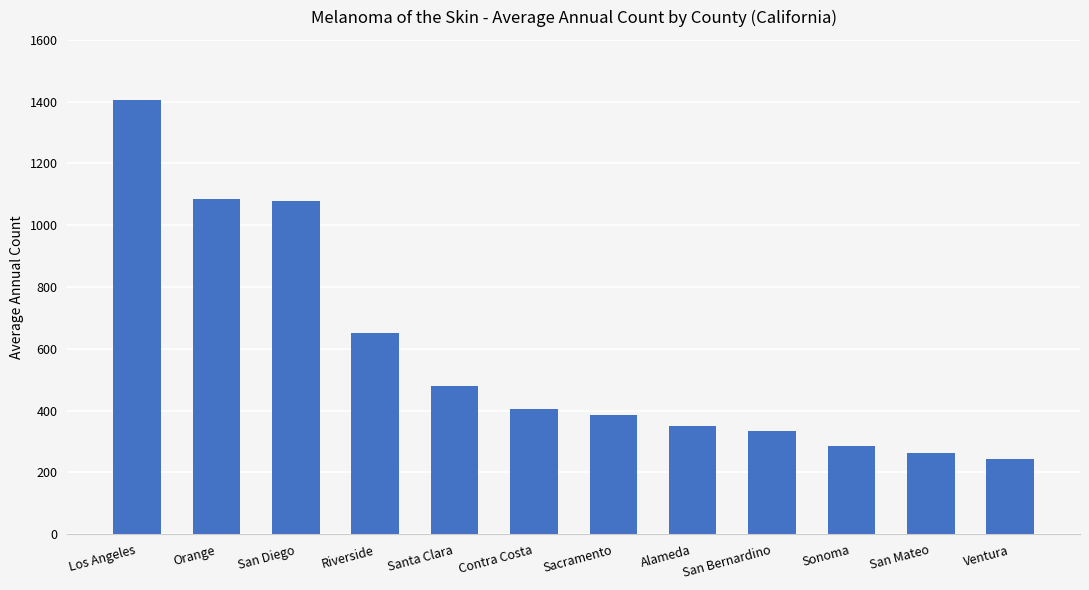

What is the ratio of the value at Los Angeles to the value at Contra Costa?

3.5